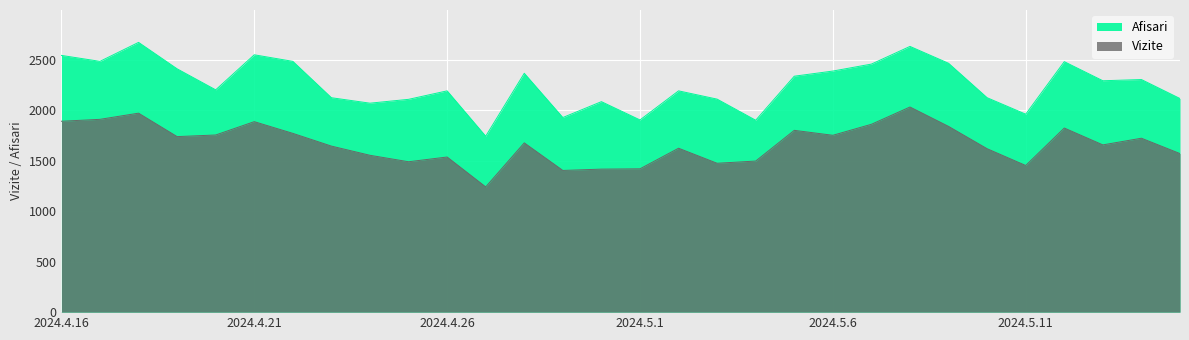

Which series has the largest total across all categories?

Afisari